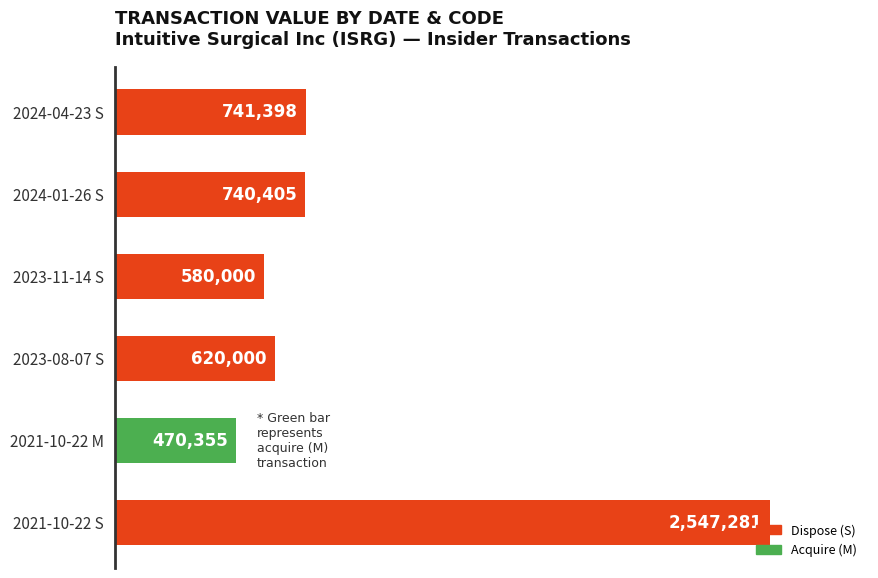

Does the chart contain any negative values?

No